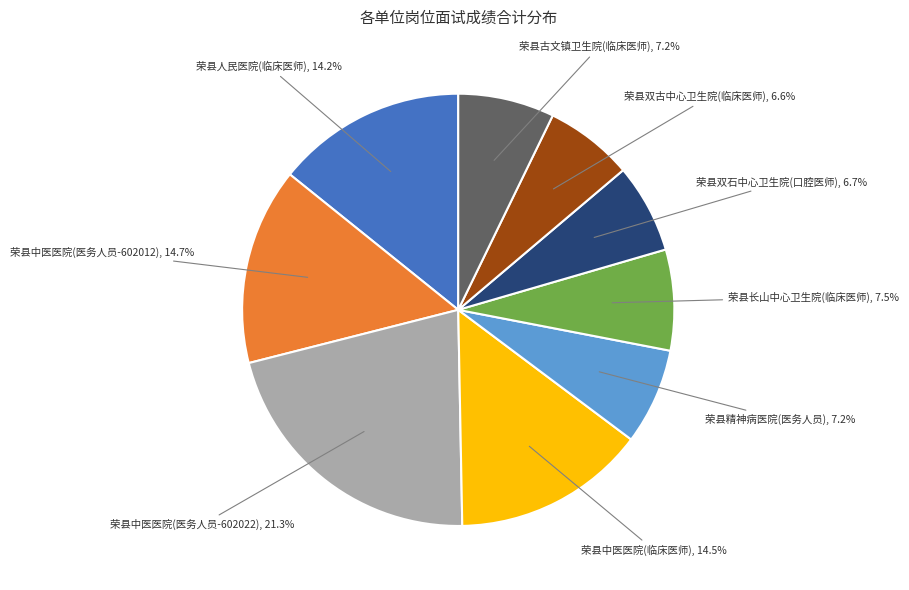

Is there a majority slice in this chart?

No